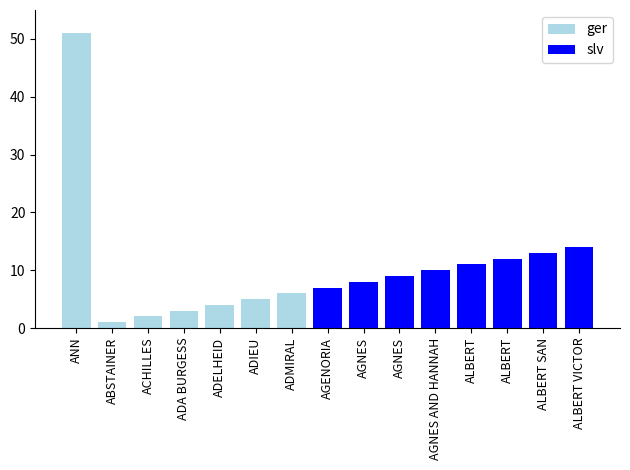

Is it true that the value at ADMIRAL is 3?

False